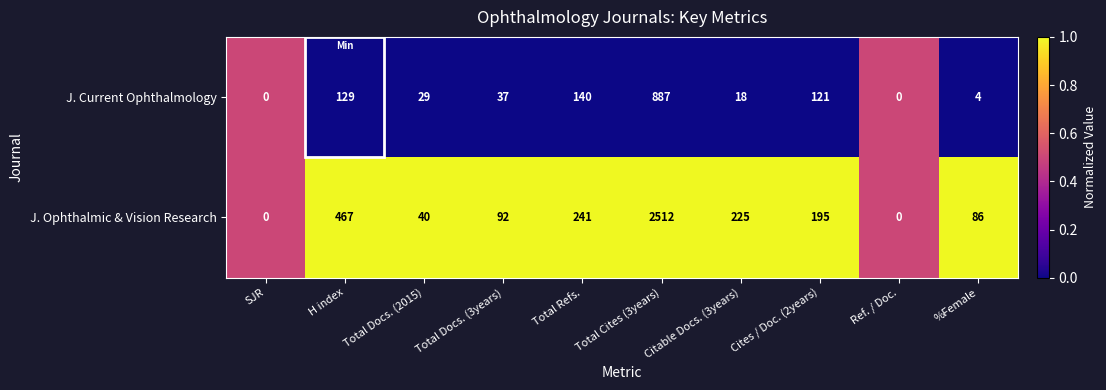

List the series in order of their overall mean, lowest first.

J. Current Ophthalmology, J. Ophthalmic & Vision Research